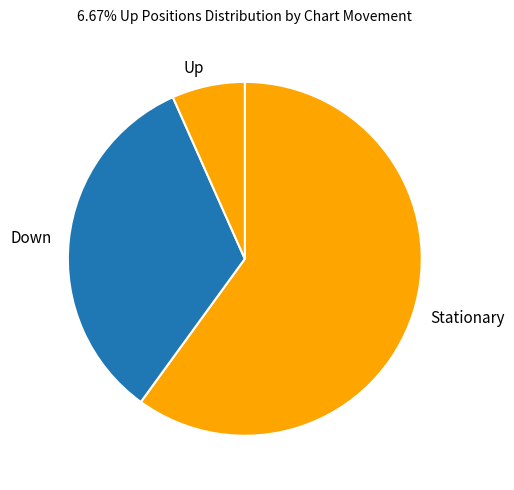

Does any single category account for the majority?

Yes